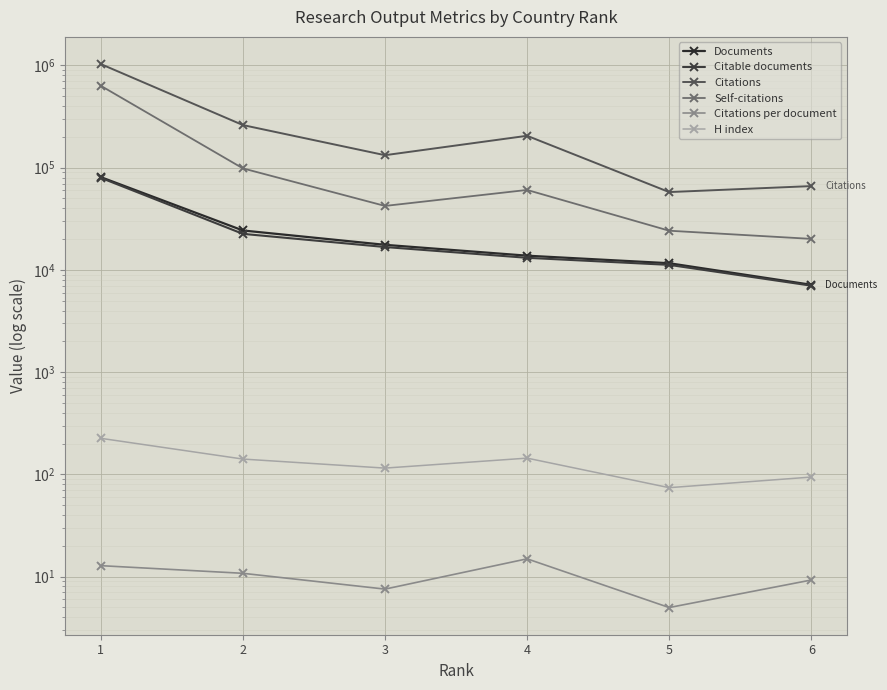

Does the chart display data point markers on the line(s)?

Yes